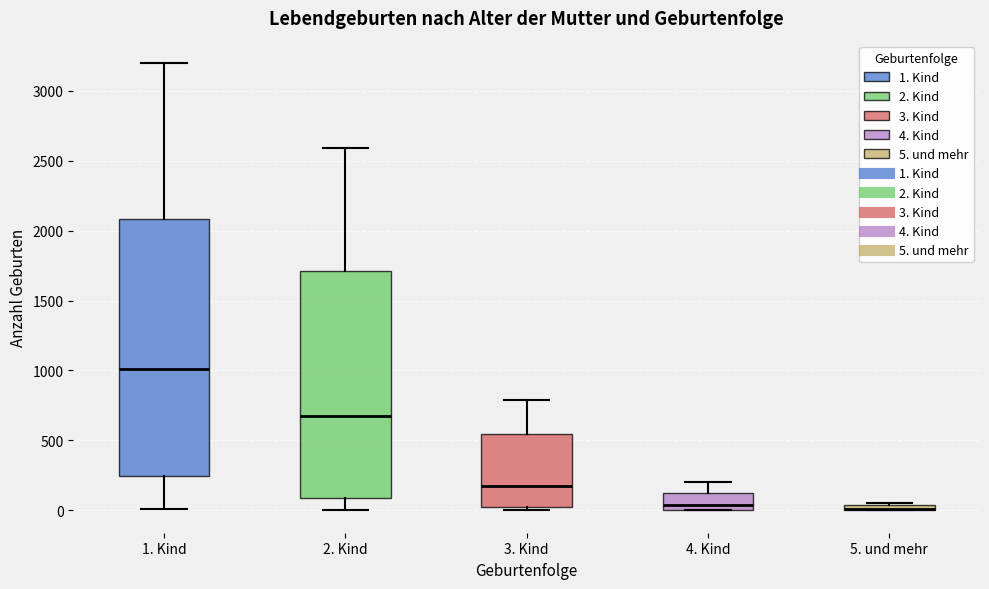

Where does the lower whisker of the box for 2. Kind end on the y-axis? The values are not printed on the chart, so give them approximately, as read against the axis.

0